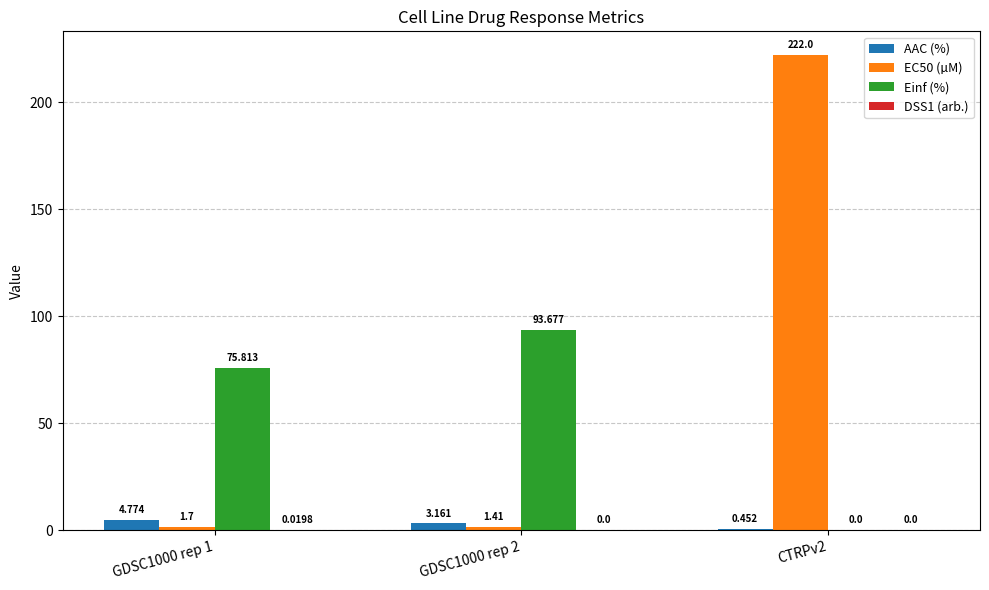

Which series changed the most between GDSC1000 rep 1 and GDSC1000 rep 2?

Einf (%)